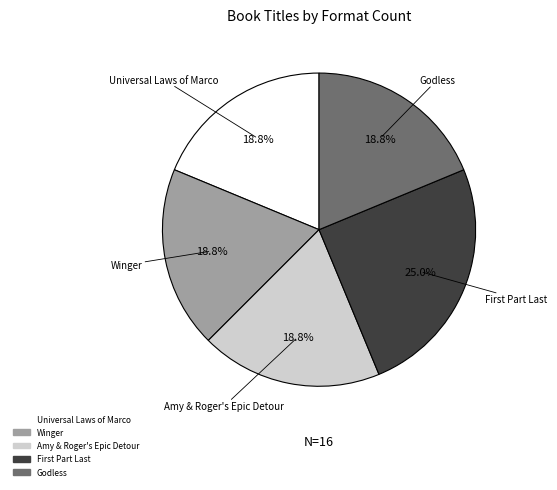

Approximately how many times larger is the value at Amy & Roger's Epic Detour compared to Godless?

1.0